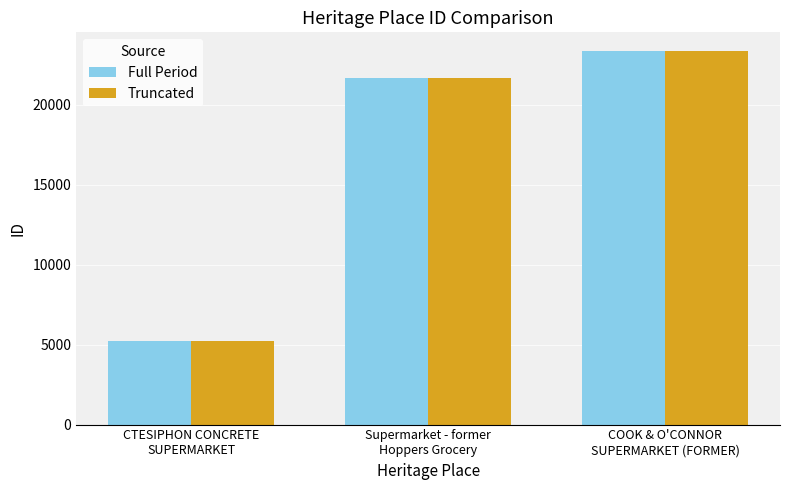

Does the chart contain any negative values?

No